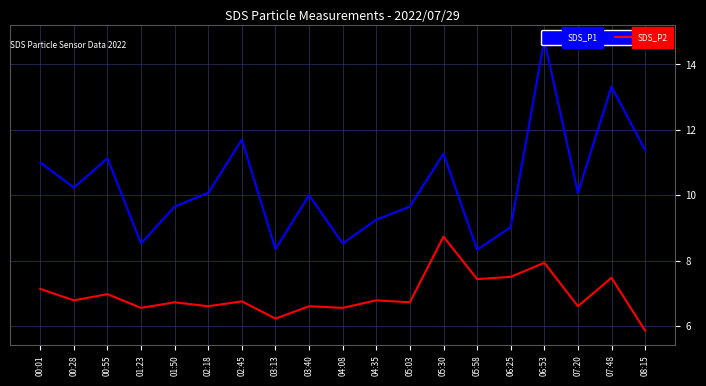

Rank the series by their average value, from lowest to highest.

SDS_P2, SDS_P1